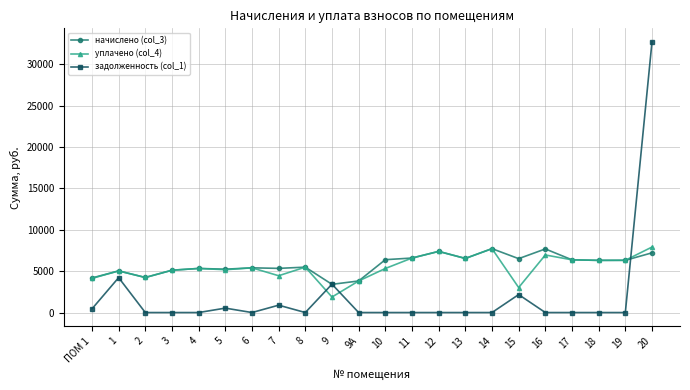

At how many categories does at least one series exceed 9679?

1